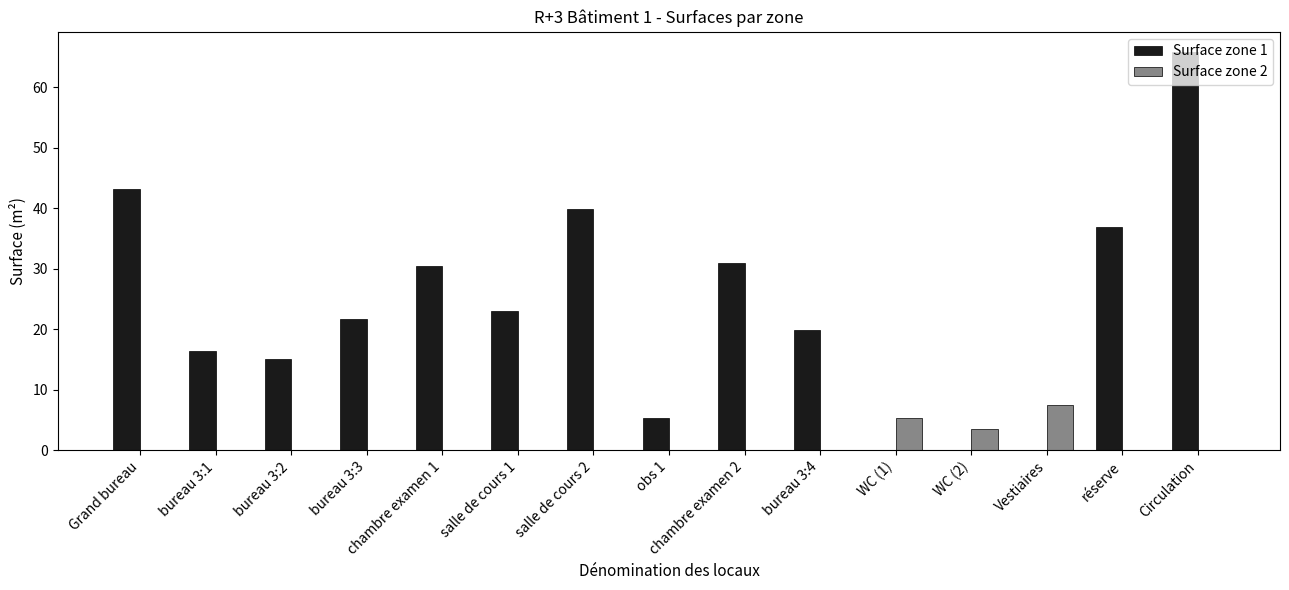

Is it true that Surface zone 1 equals -25.6 at WC (2)?

False